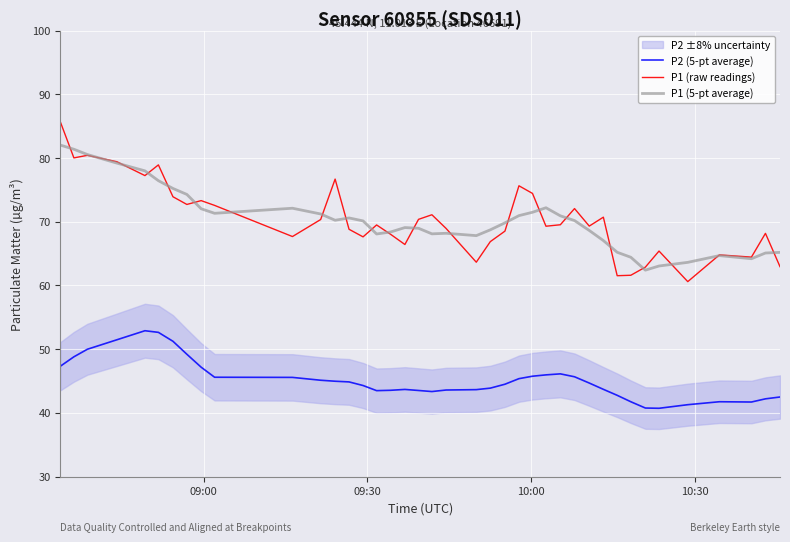

Reading left to right, transcribe all the data shown in this chart.

P2 (5-pt average): 47.3	48.8	50.0	51.5	52.9	52.6	51.2	49.2	47.2	45.6	45.6	45.1	45.0	44.9	44.3	43.5	43.5	43.7	43.5	43.3	43.6	43.6	43.9	44.5	45.4	45.7	46.0	46.1	45.7	44.7	43.7	42.7	41.7	40.8	40.7	41.3	41.7	41.7	42.2	42.5
P1 (raw readings): 85.7	80.0	80.4	79.4	77.2	78.9	73.9	72.7	73.3	72.6	67.7	70.3	76.7	68.8	67.6	69.5	68.0	66.4	70.4	71.1	69.0	63.6	66.9	68.5	75.7	74.5	69.3	69.5	72.1	69.3	70.7	61.5	61.6	62.9	65.4	60.6	64.8	64.5	68.2	63.0
P1 (5-pt average): 82.0	81.4	80.6	79.2	78.0	76.5	75.2	74.3	72.0	71.3	72.1	71.2	70.2	70.6	70.1	68.1	68.4	69.1	69.0	68.1	68.2	67.8	68.7	69.8	71.0	71.5	72.2	70.9	70.2	68.6	67.0	65.2	64.4	62.4	63.1	63.6	64.7	64.2	65.1	65.2